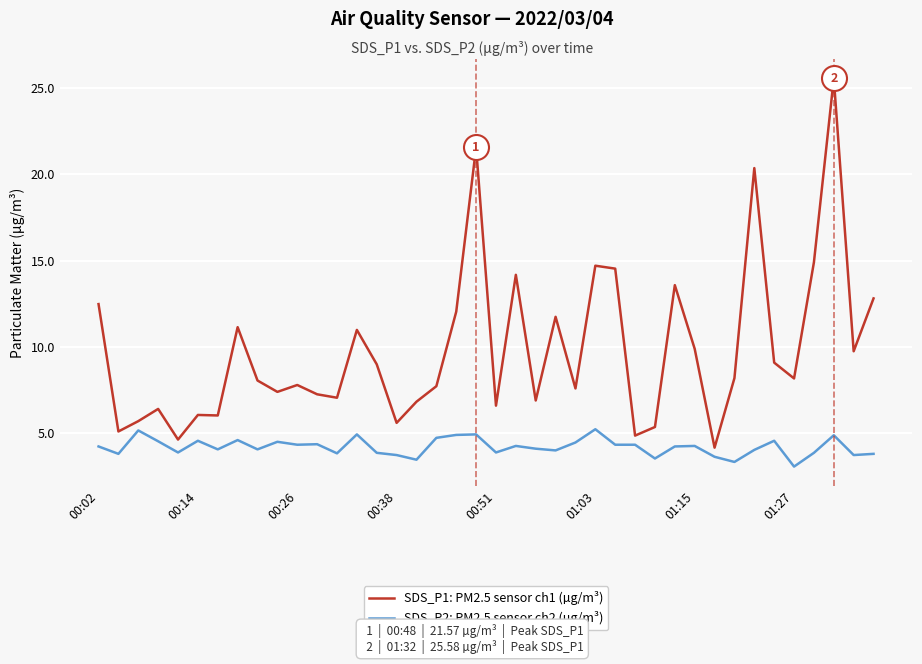

What are all the series names shown in the legend?

SDS_P1: PM2.5 sensor ch1 (µg/m³), SDS_P2: PM2.5 sensor ch2 (µg/m³)